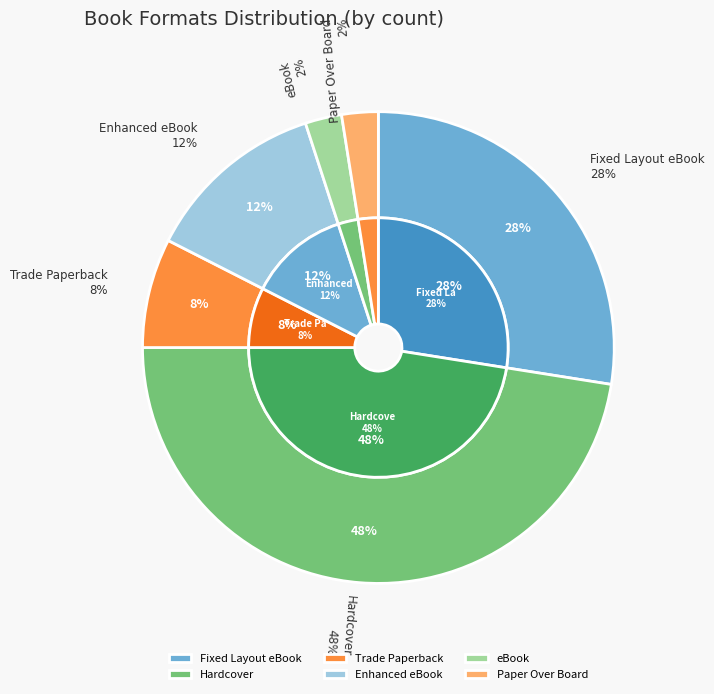

Which category has the biggest portion of the pie?

Hardcover